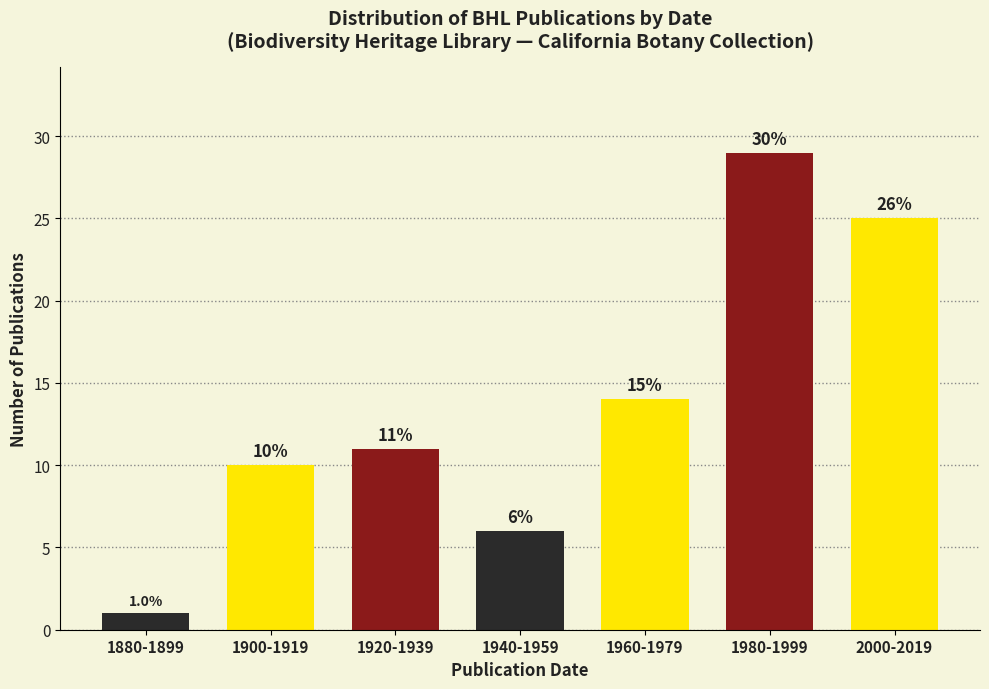

Reading left to right, what are all the values shown in this chart?

1	10	11	6	14	29	25